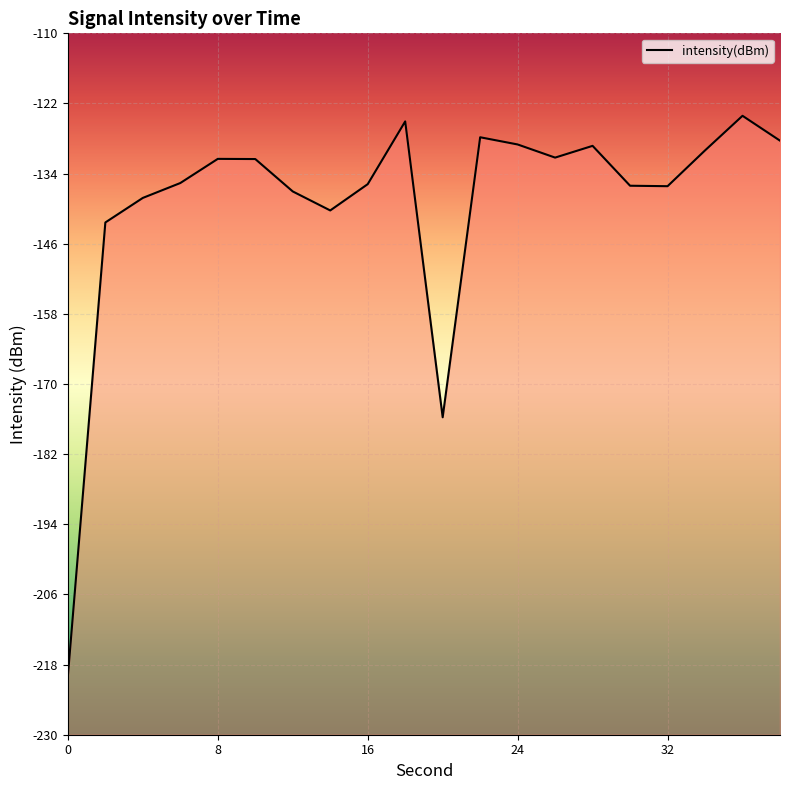

Is it true that the value at 18 is -217.4?

False